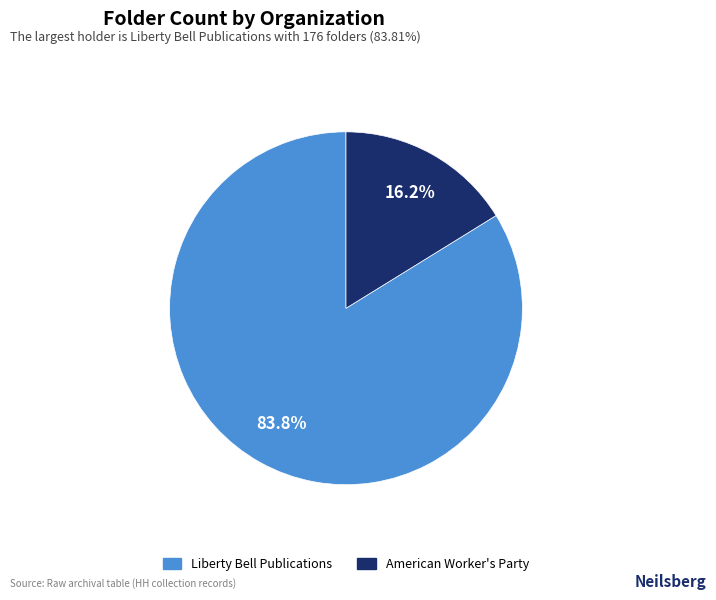

Which category has the smallest portion of the pie?

American Worker's Party